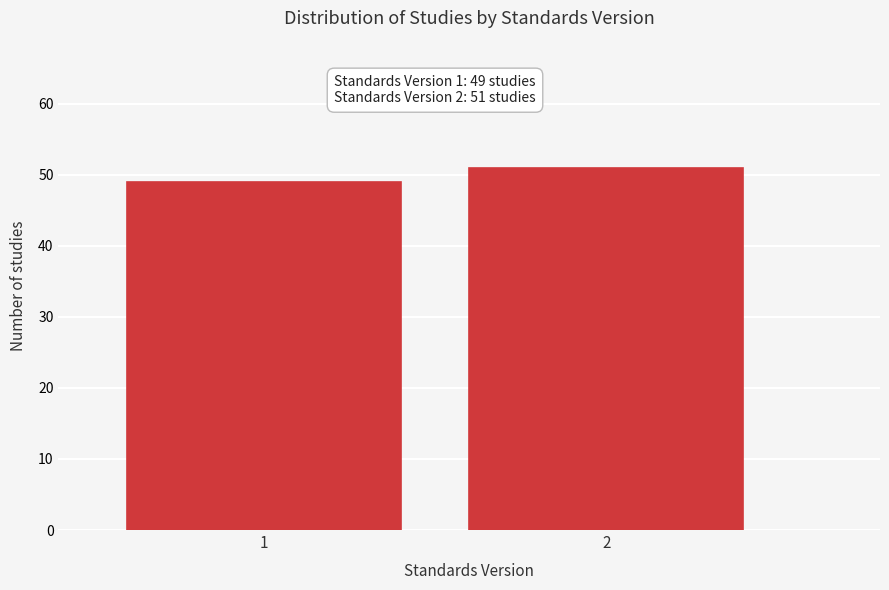

Reading right to left, list all the values displayed in this chart.

51	49